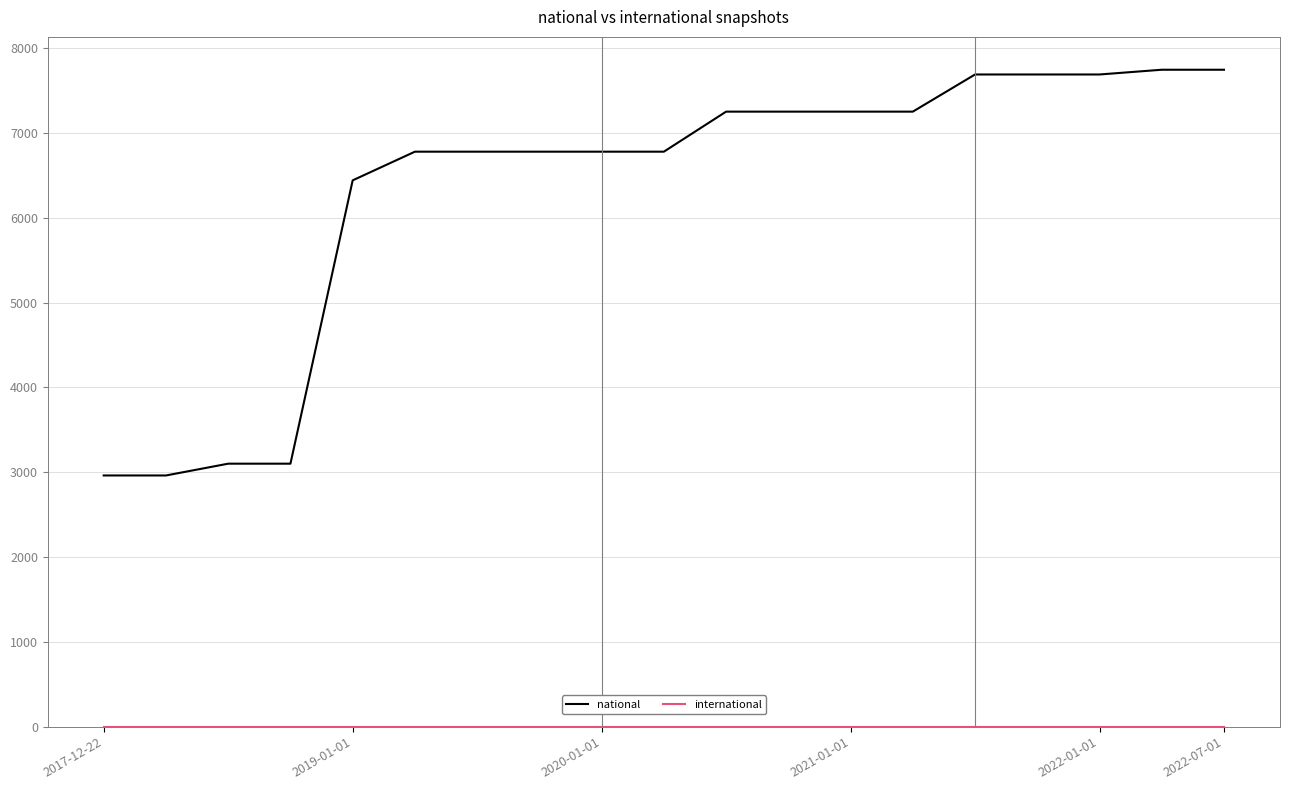

Which series has the largest total across all categories?

national